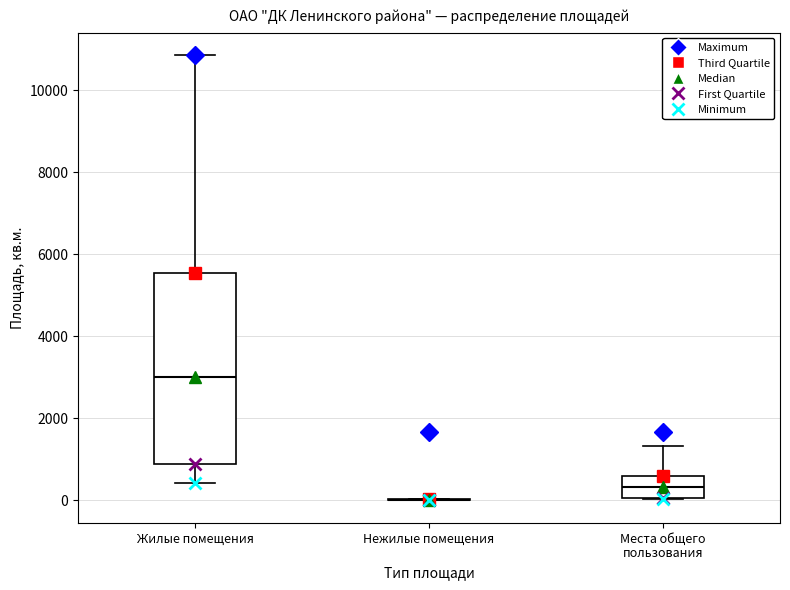

Reading left to right, read every box against the y-axis: the position of its median line, the range the box covers, and the ends of its whiskers. The values are not printed on the chart, so give them approximately, as read against the axis.

Жилые помещения: median 3000, box 800 to 5600, whiskers 400 to 10800
Нежилые помещения: box collapsed to a line at 0, whiskers 0 to 0
Места общего пользования: median 400, box 0 to 600, whiskers 0 to 1400